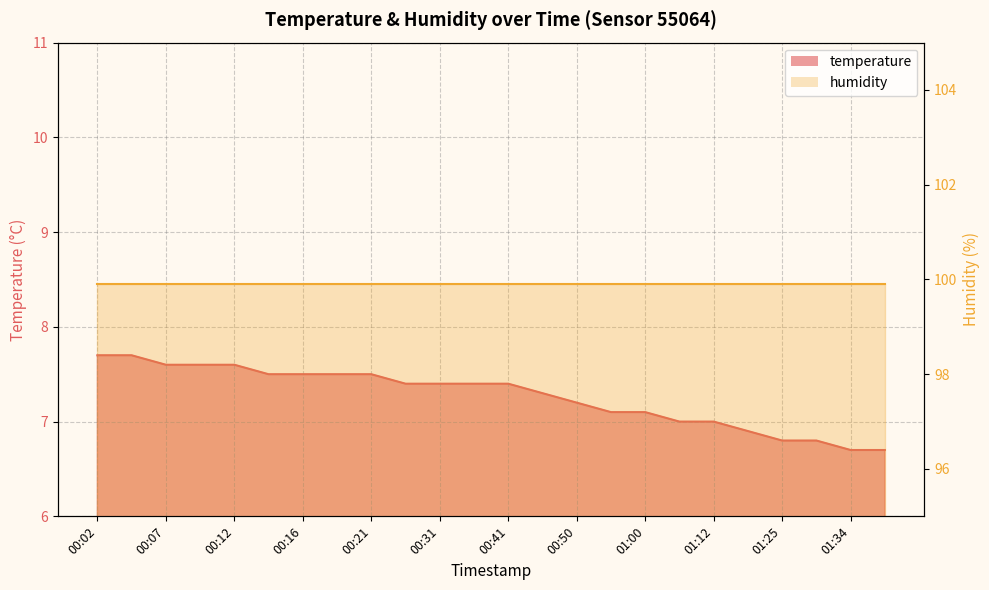

What is the approximate value at 01:25?

6.8